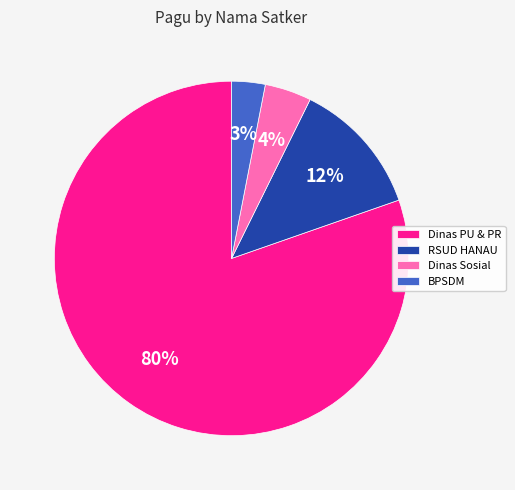

Between Dinas Sosial and Dinas PU & PR, which is larger?

Dinas PU & PR